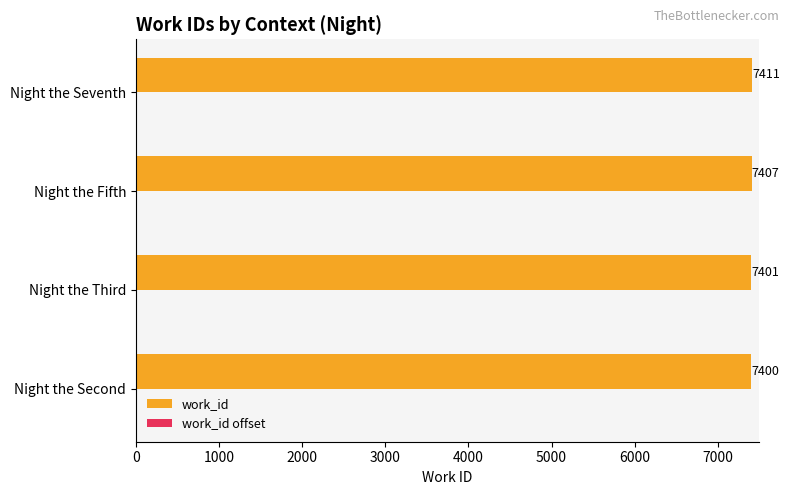

Is it true that work_id equals 7411 at Night the Seventh?

True